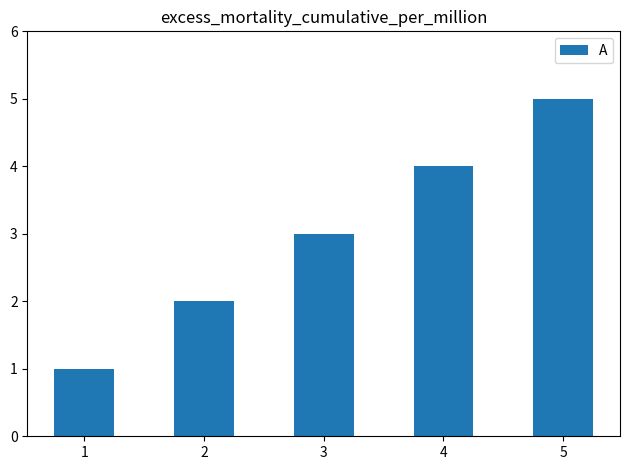

The value at 1 is 2. True or false?

False